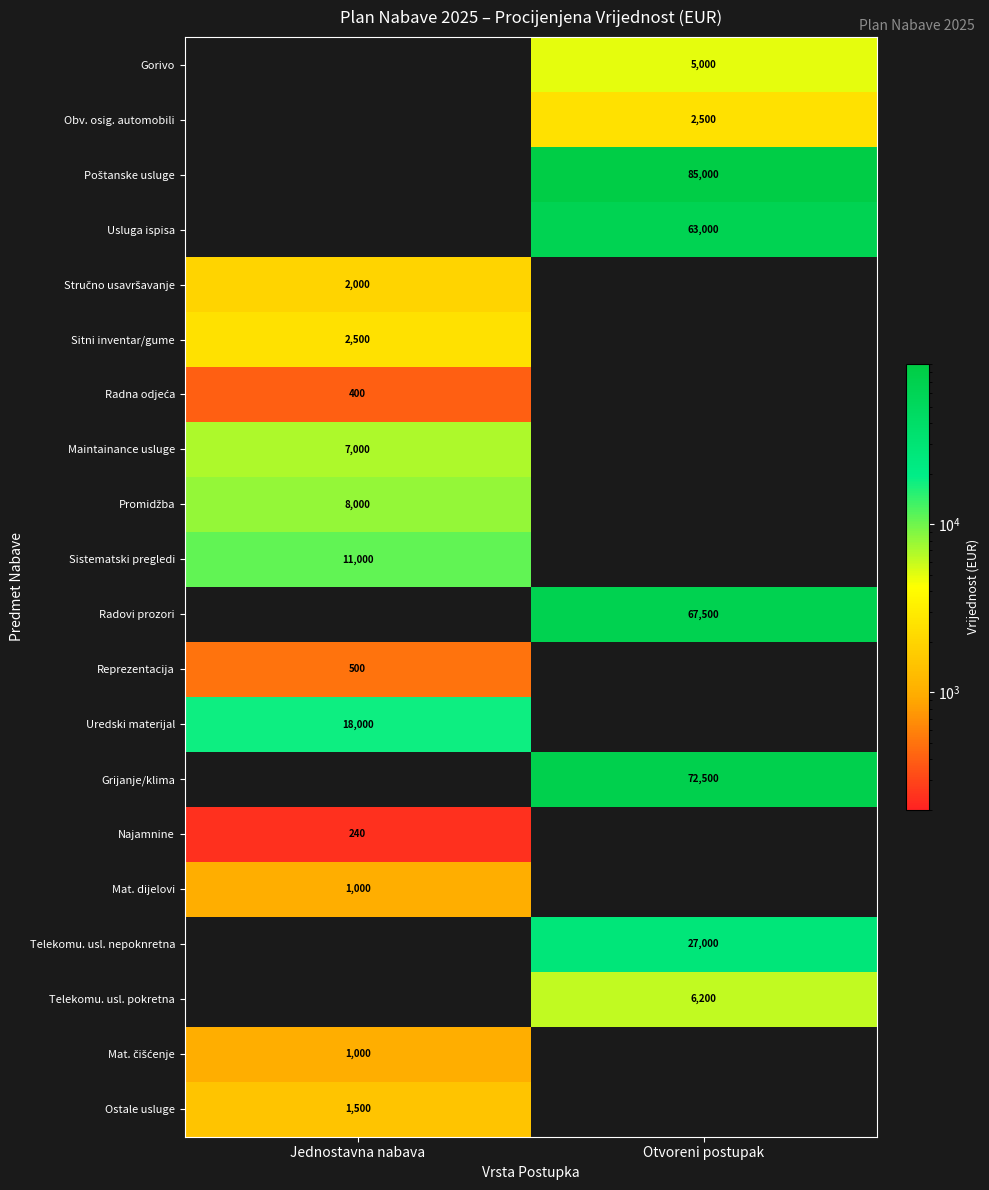

True or false: Ostale usluge has a value of 1500 at Jednostavna nabava.

True